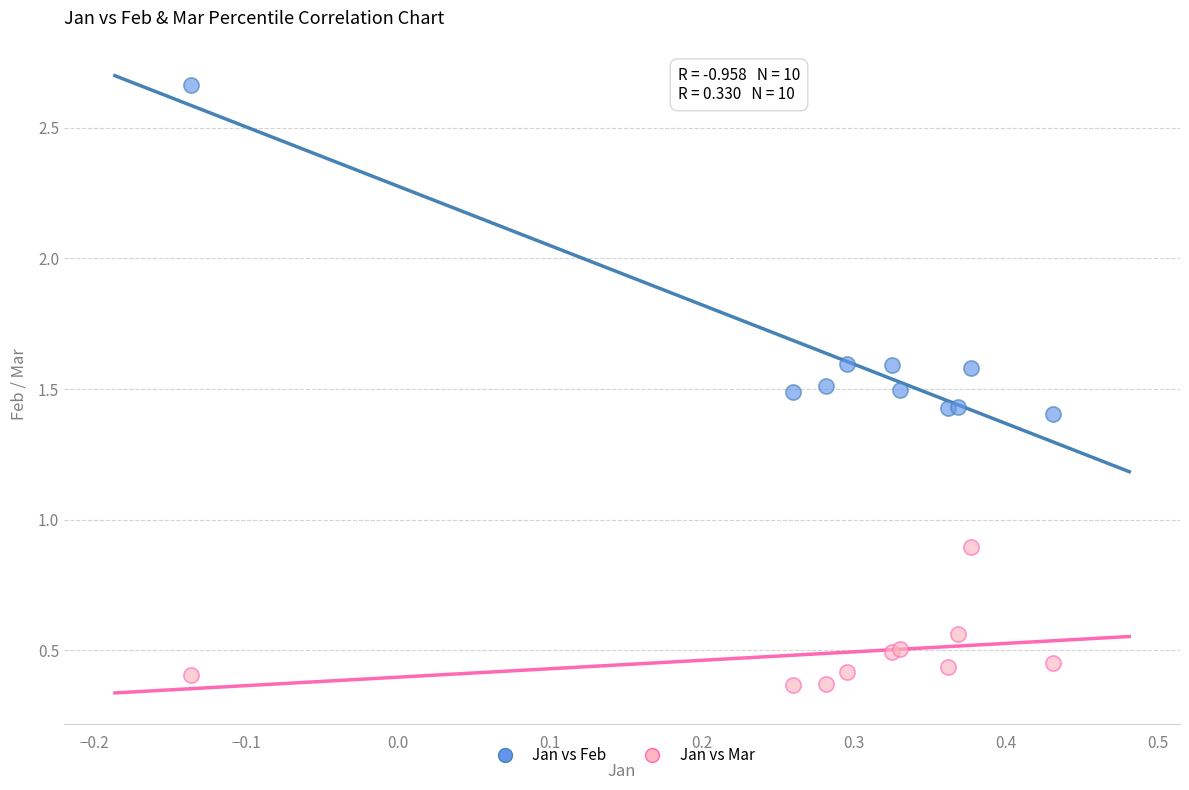

Across all series, what Y value is closest to 1?

0.9